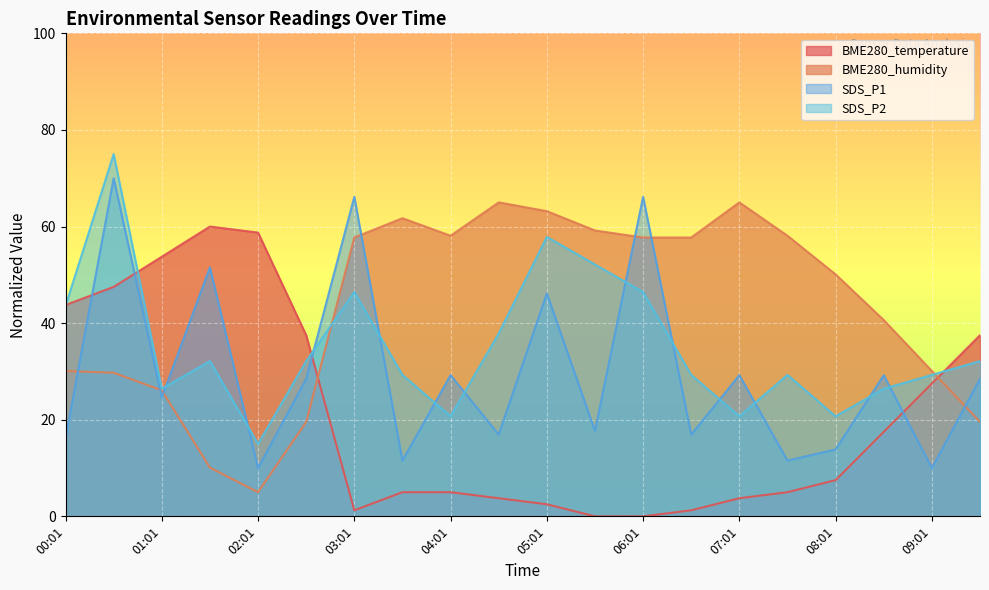

Between 03:31 and 00:01, which is larger?

00:01